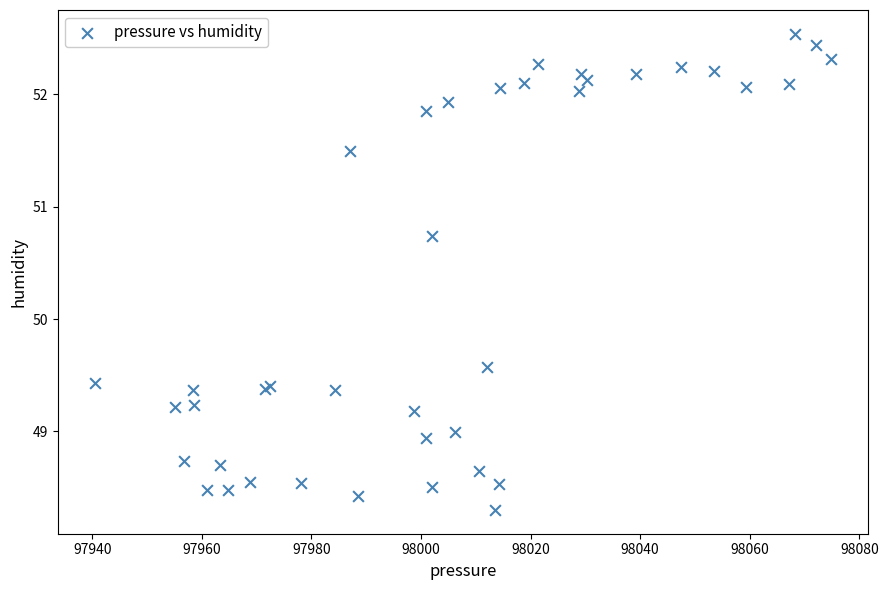

What Y value in the scatter plot is closest to 50?

49.6